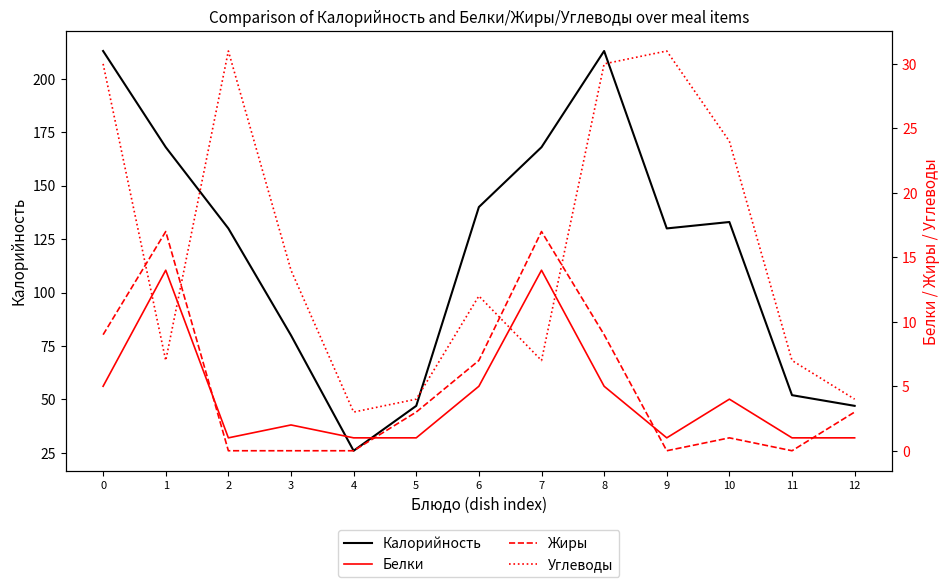

What is the greatest value displayed?

213